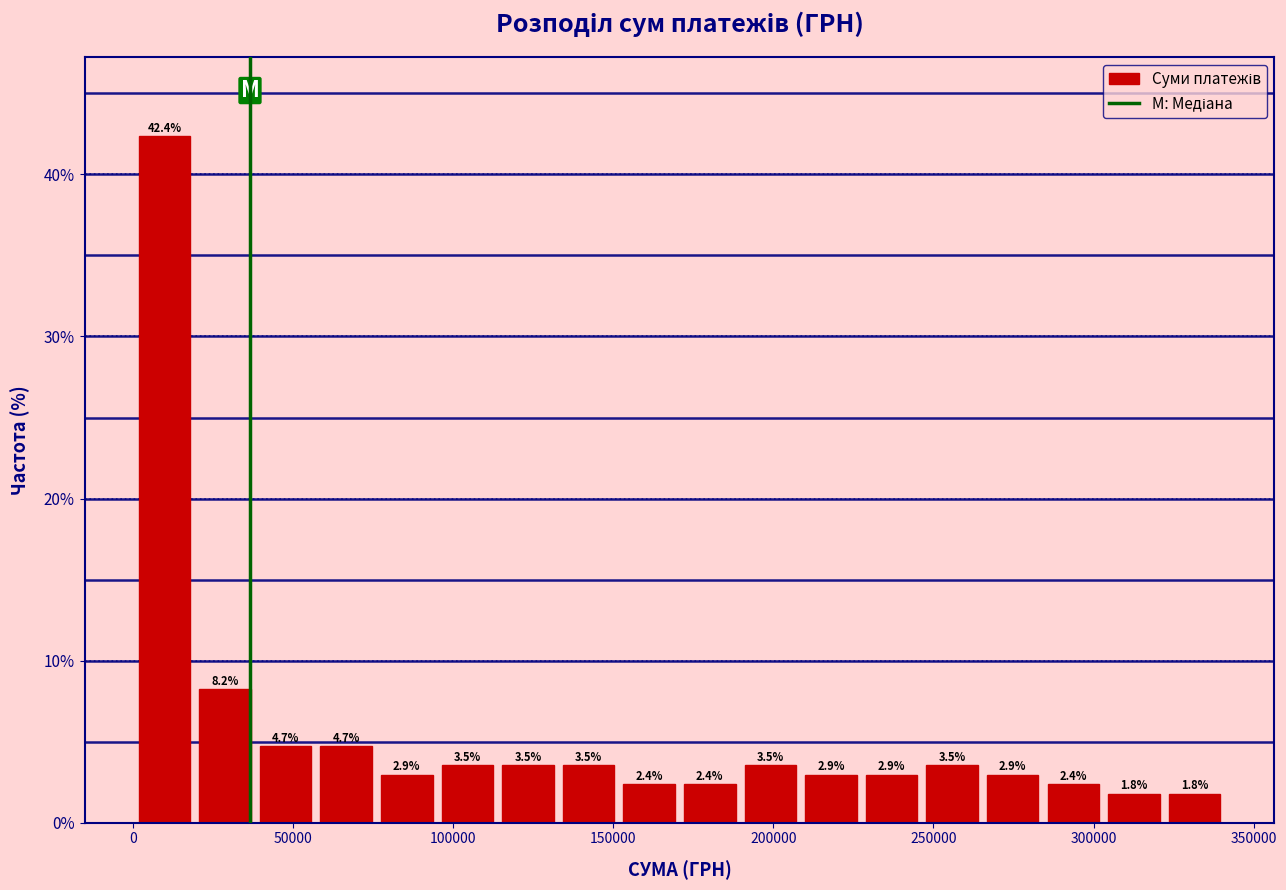

Read against the x-axis, roughly where is the centre of the tallest bar?

10000